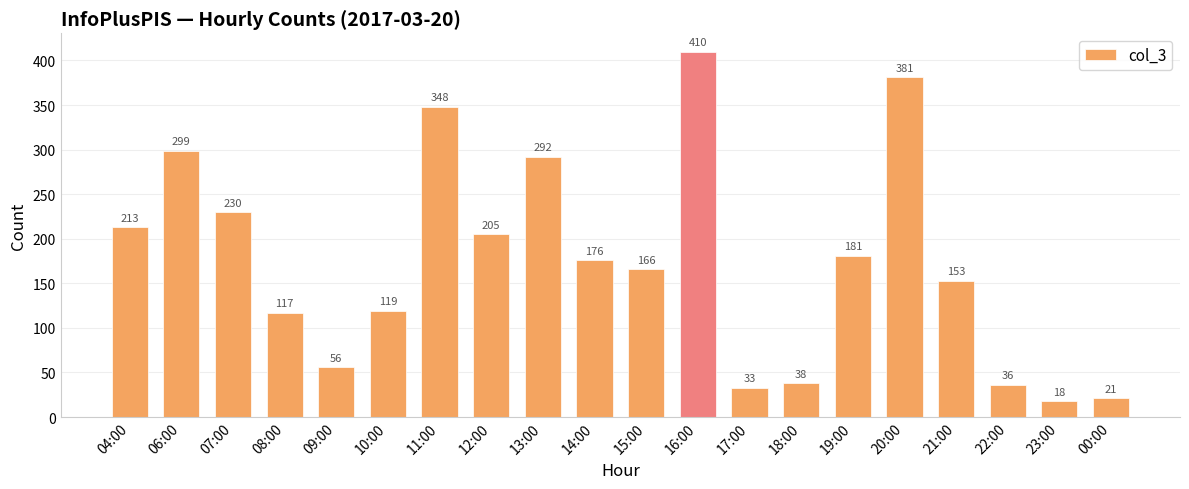

What is the maximum value shown in the chart?

410